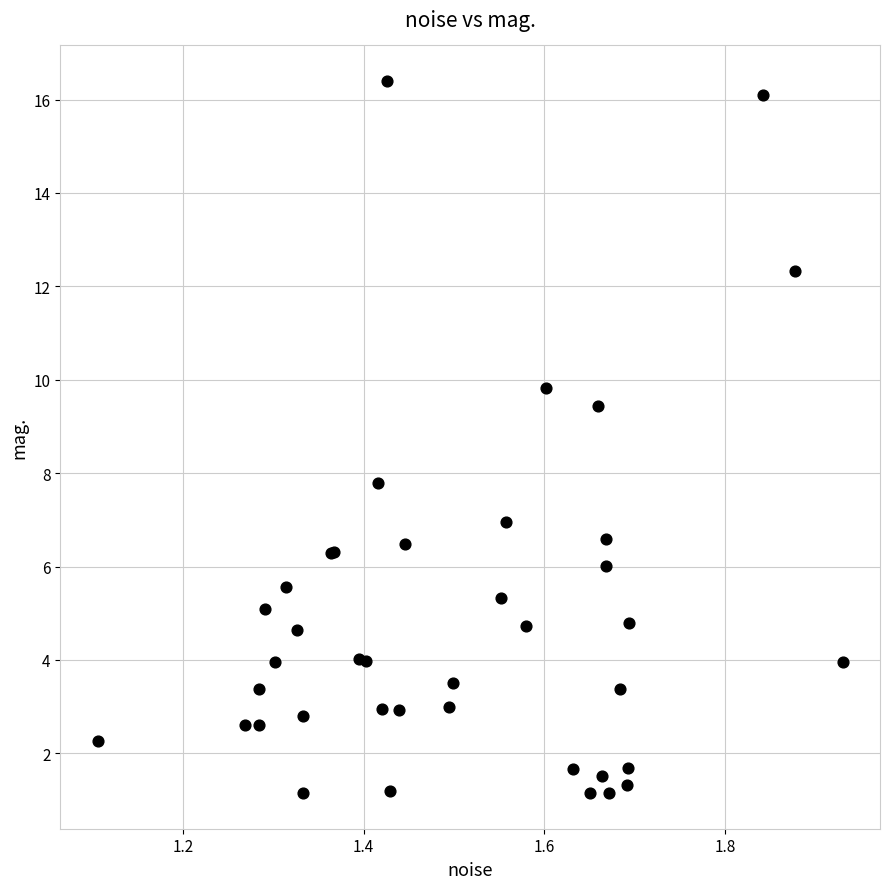

What Y value in the scatter plot is closest to 8?

7.8